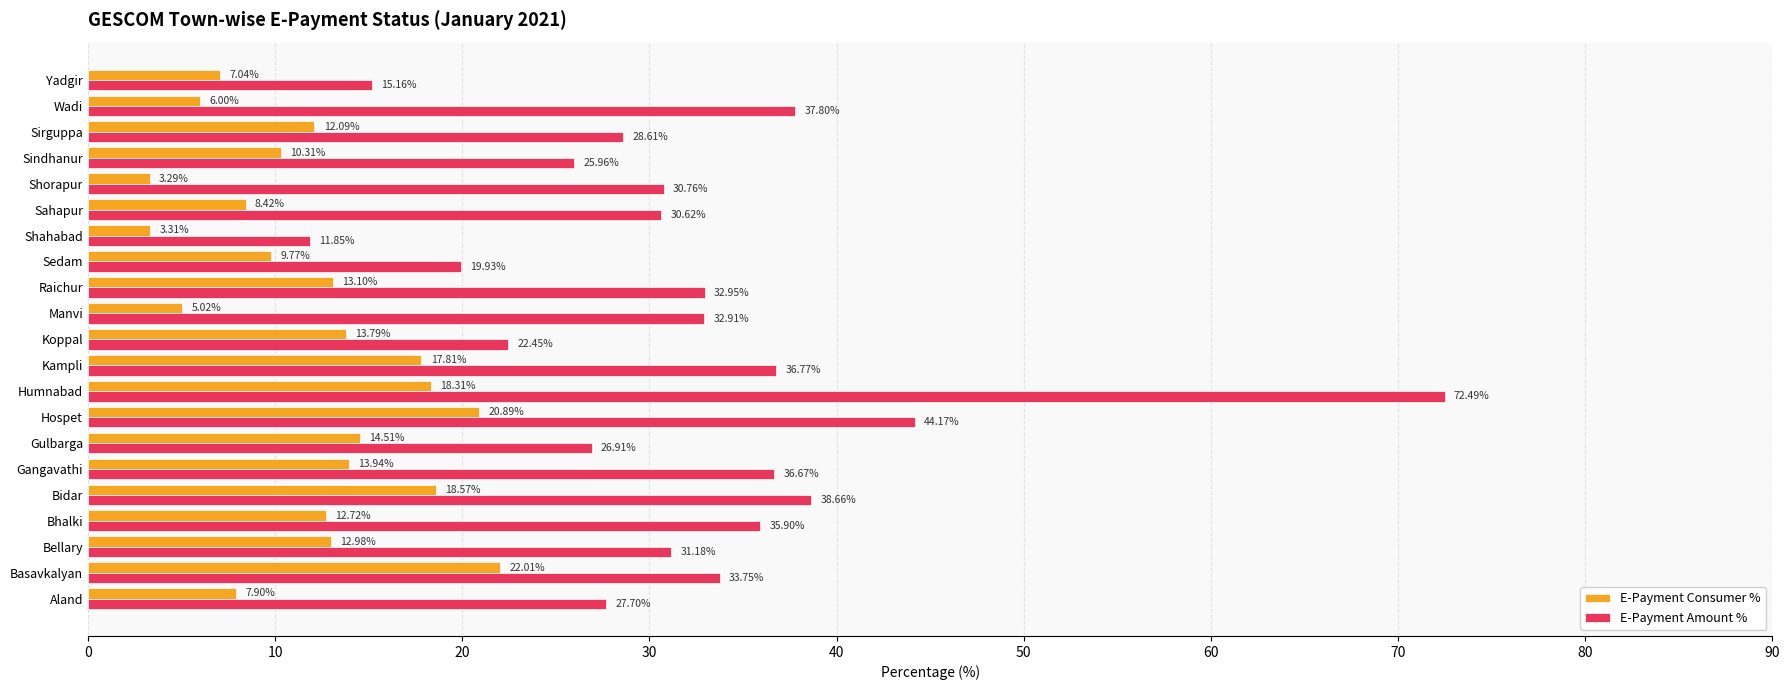

Which series has the widest spread of values?

E-Payment Amount %